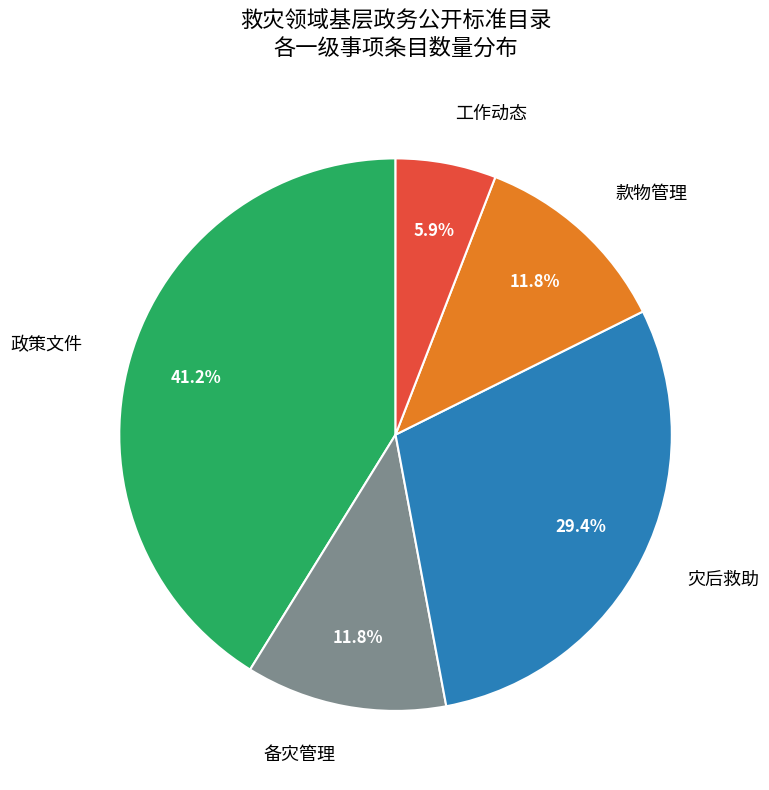

Which category has the biggest portion of the pie?

政策文件